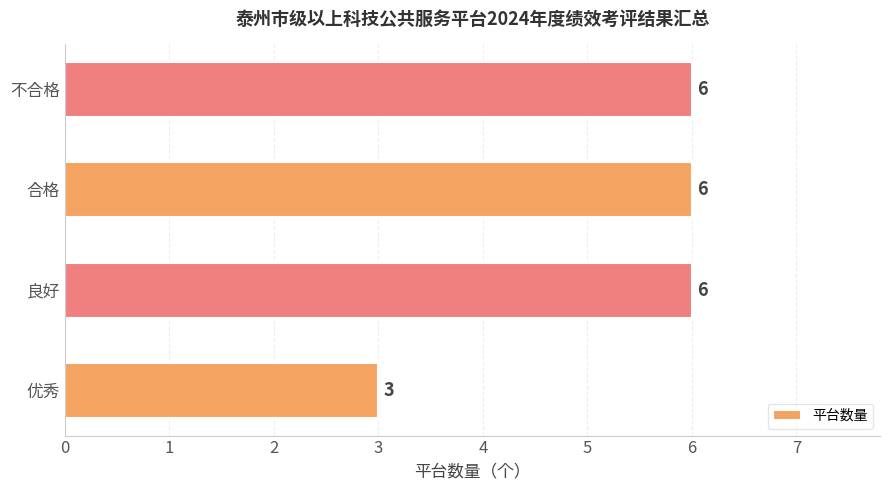

What is the difference between the second highest and minimum values?

3